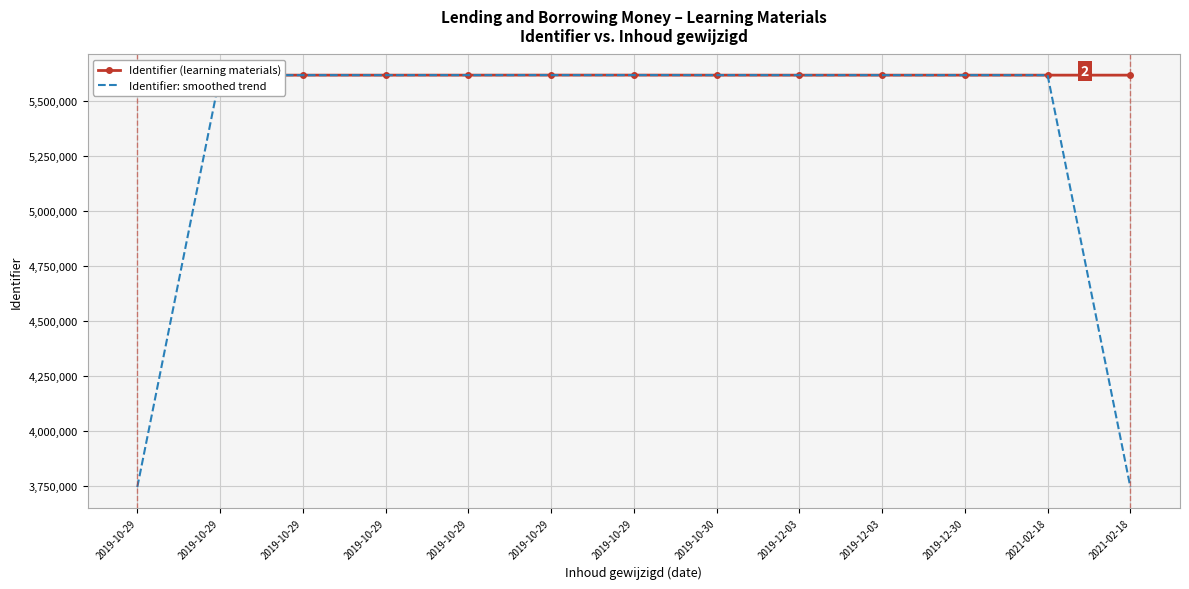

What is the label of the 8th point from the right?

2019-10-29